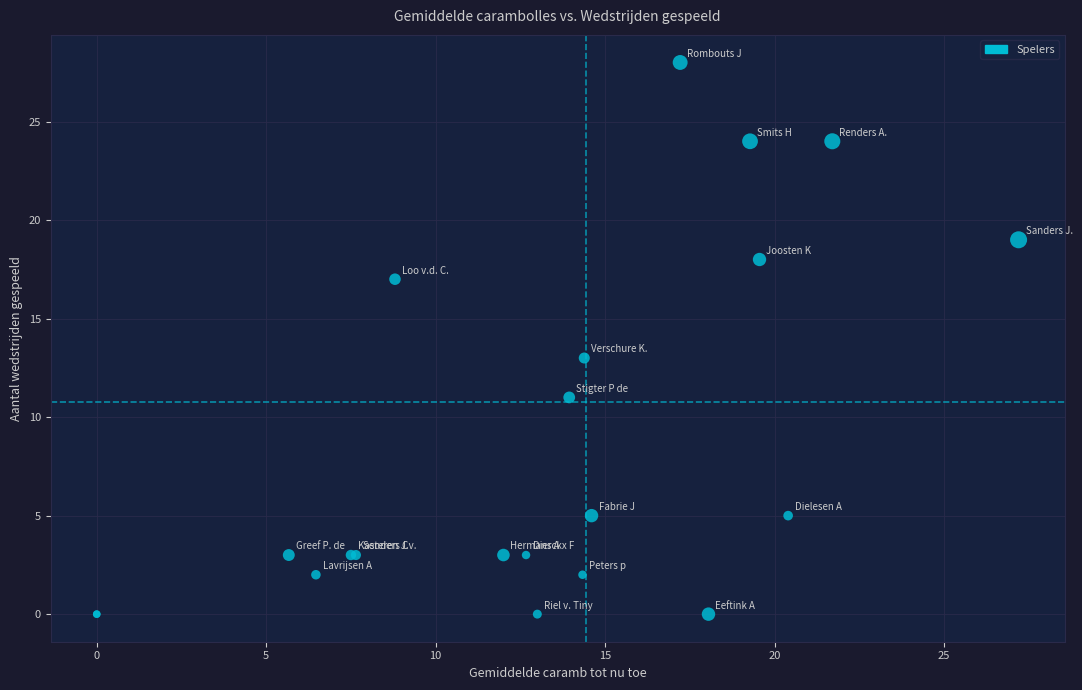

What Y value in the scatter plot is closest to 14?

13